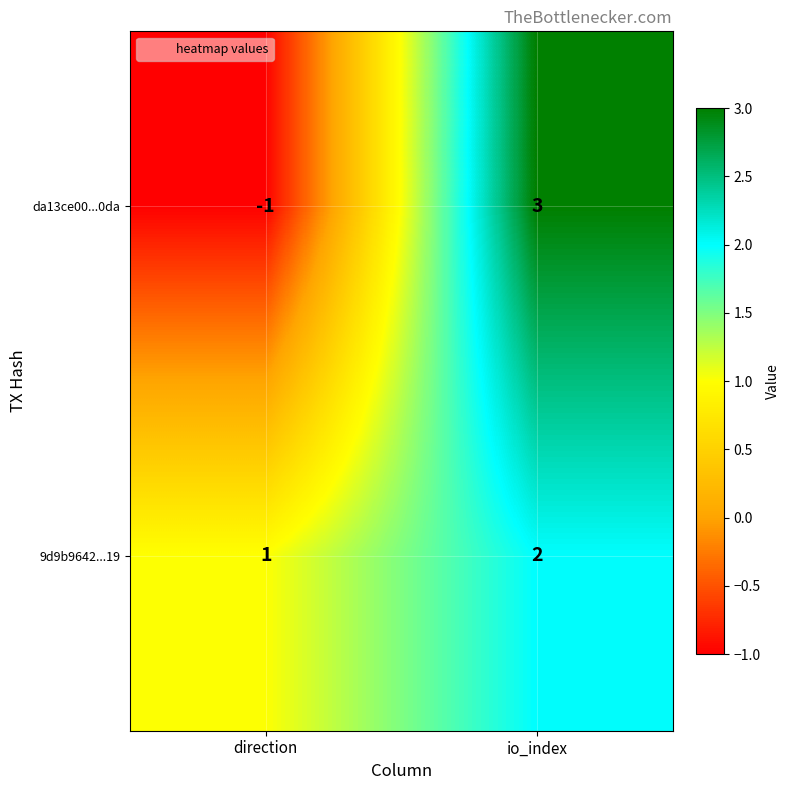

What is the sum of all 9d9b9642...19 values?

3